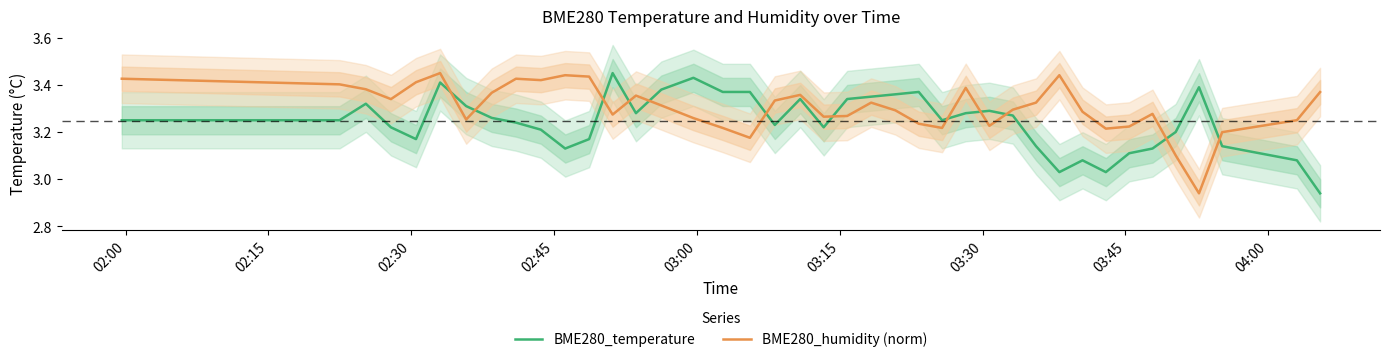

What position from the right is 02:00?

40